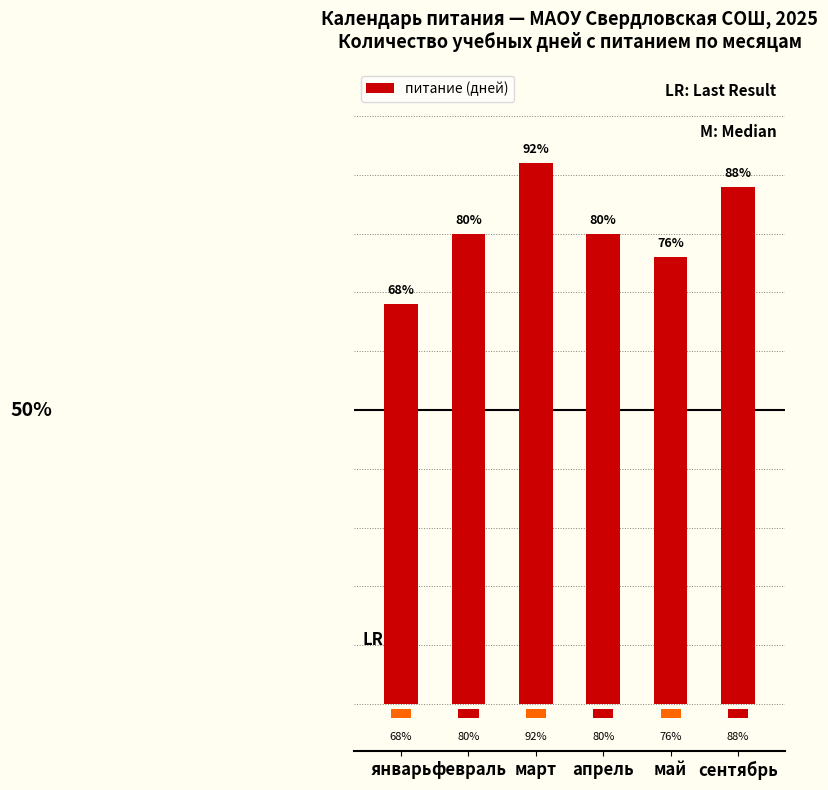

Is it true that the value at май is 8?

False